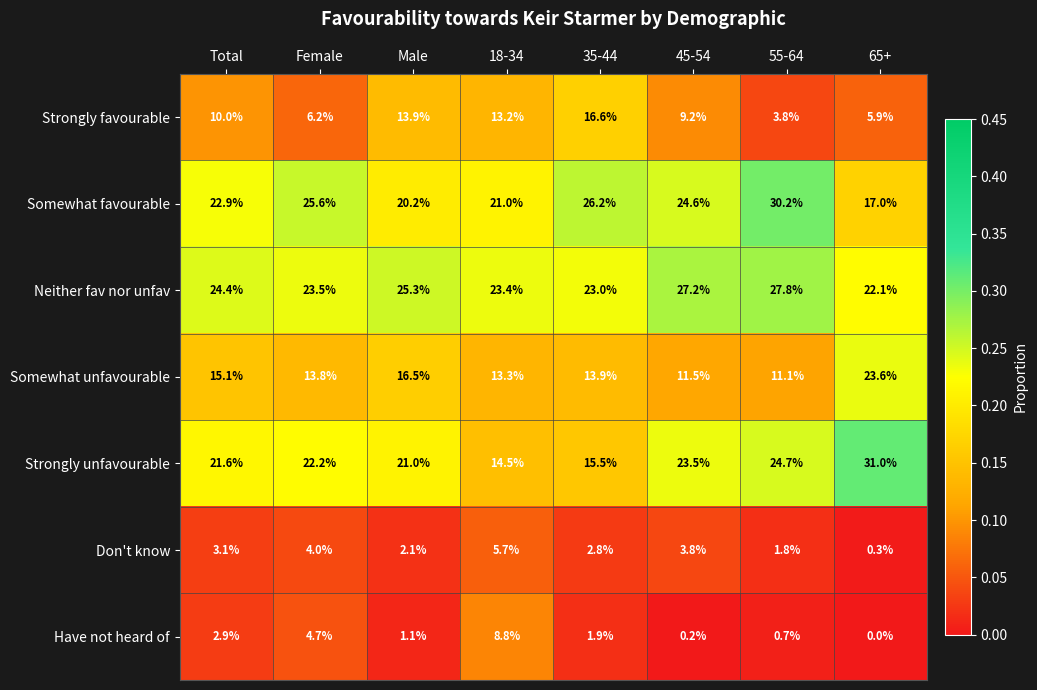

What is the difference between the maximum and minimum values in the Somewhat unfavourable series?

12.5